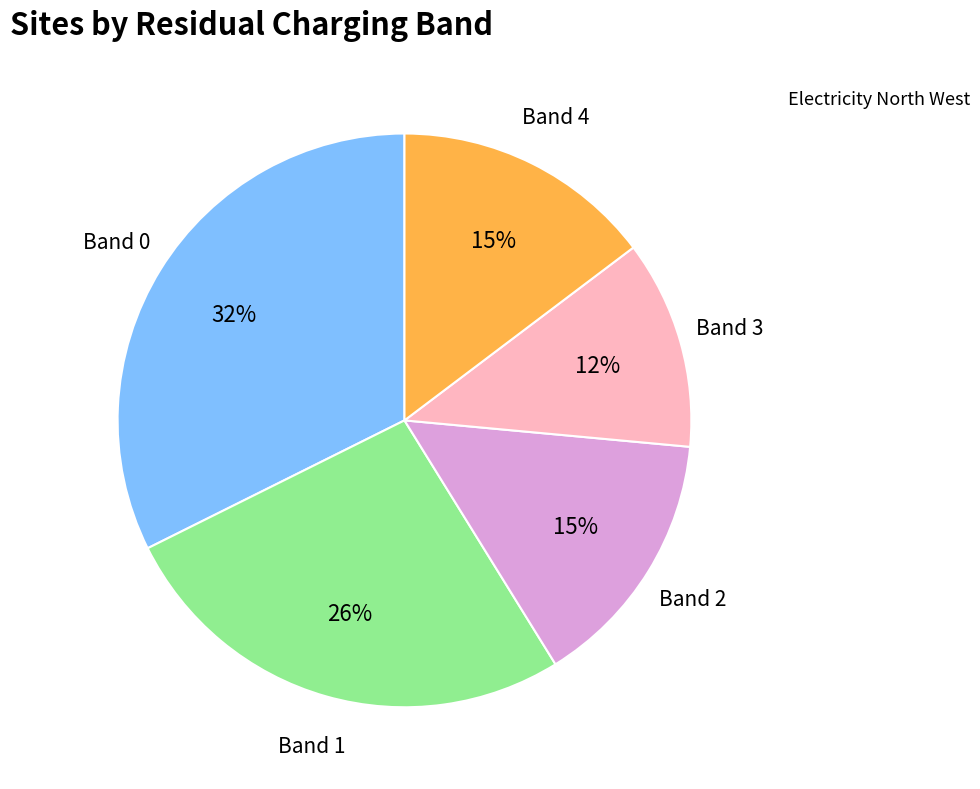

Is there a majority slice in this chart?

No